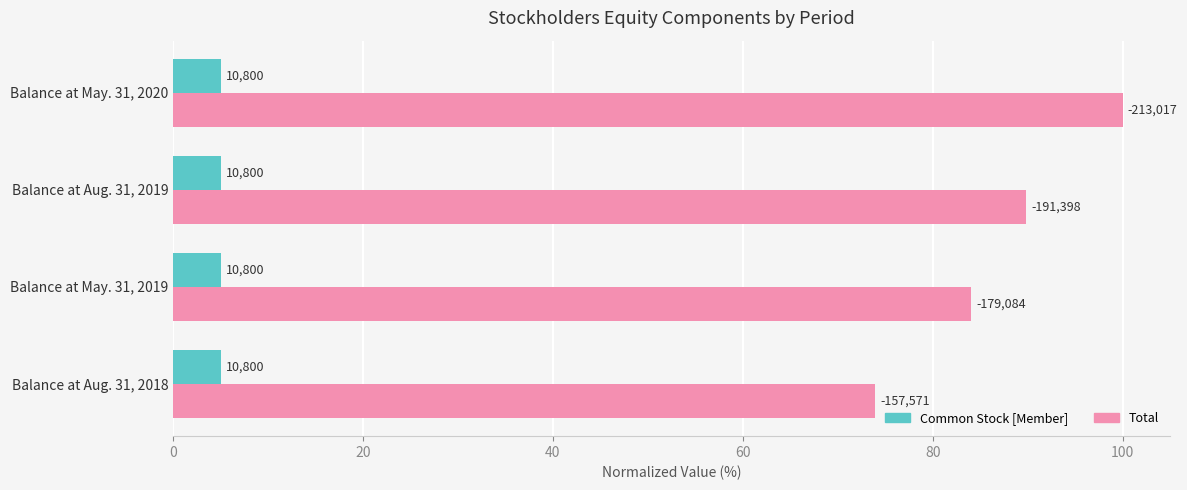

What are all the series names shown in the legend?

Common Stock [Member], Total